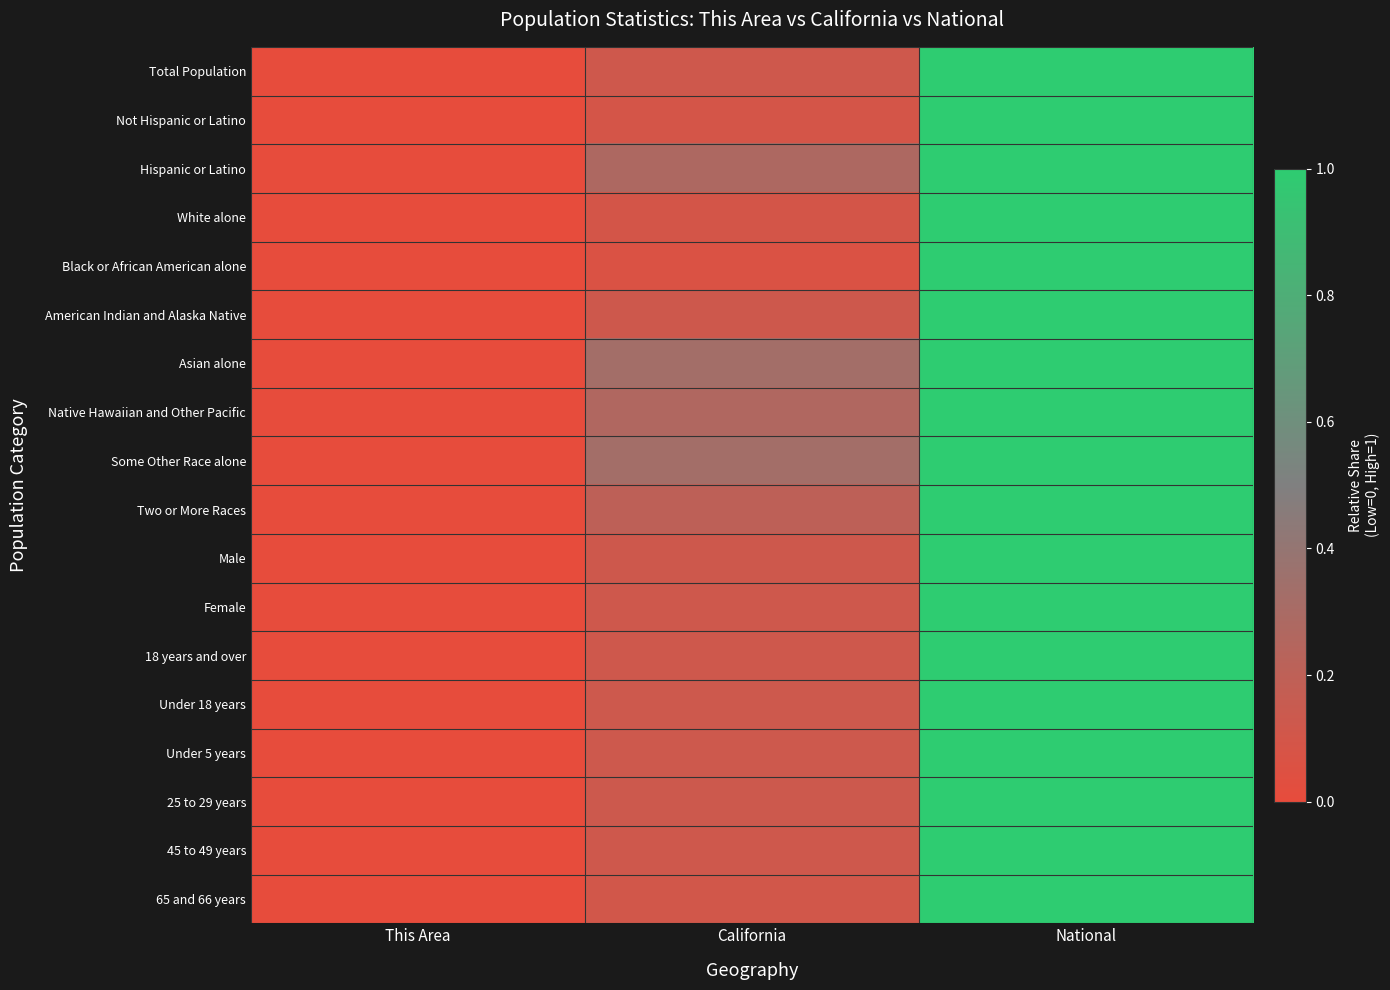

Which label corresponds to the smallest value in the chart?

This Area